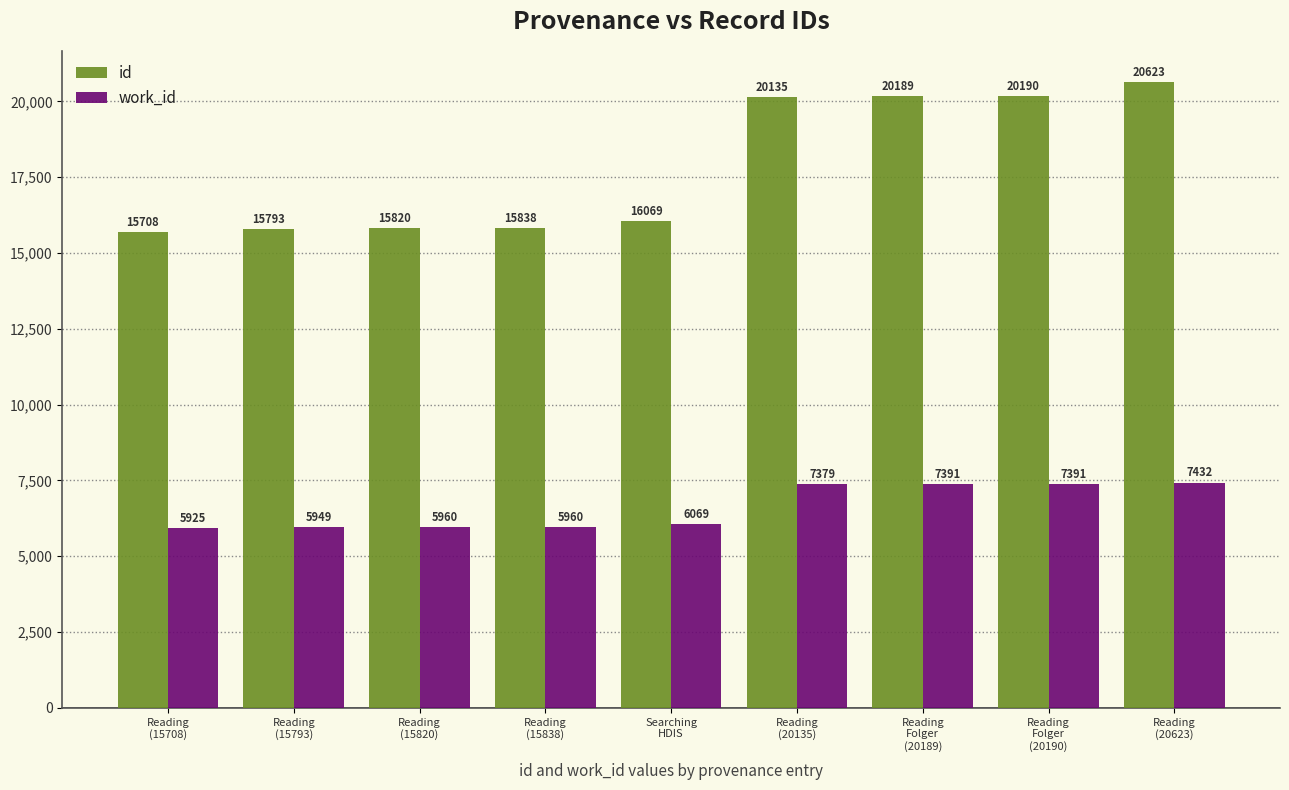

What position from the left is Reading
(20135)?

6